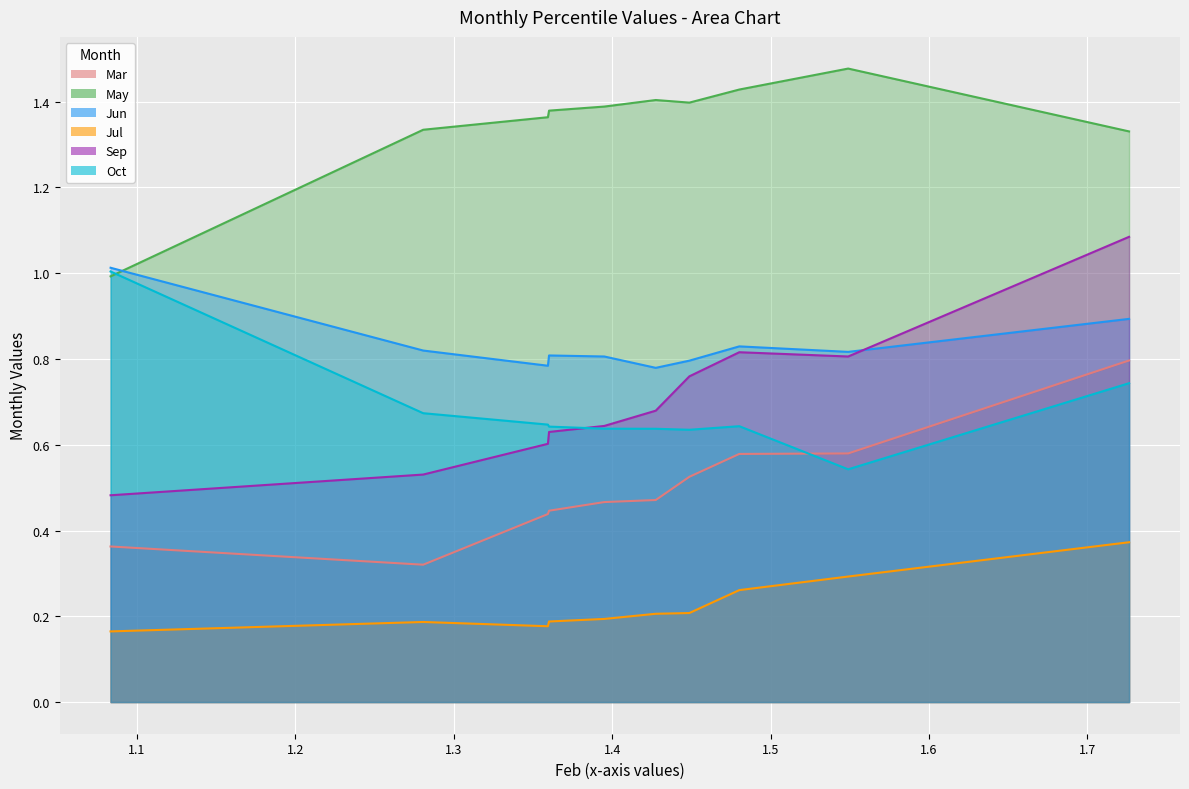

What is the value of the Jul point at the 2nd from the left?

0.2